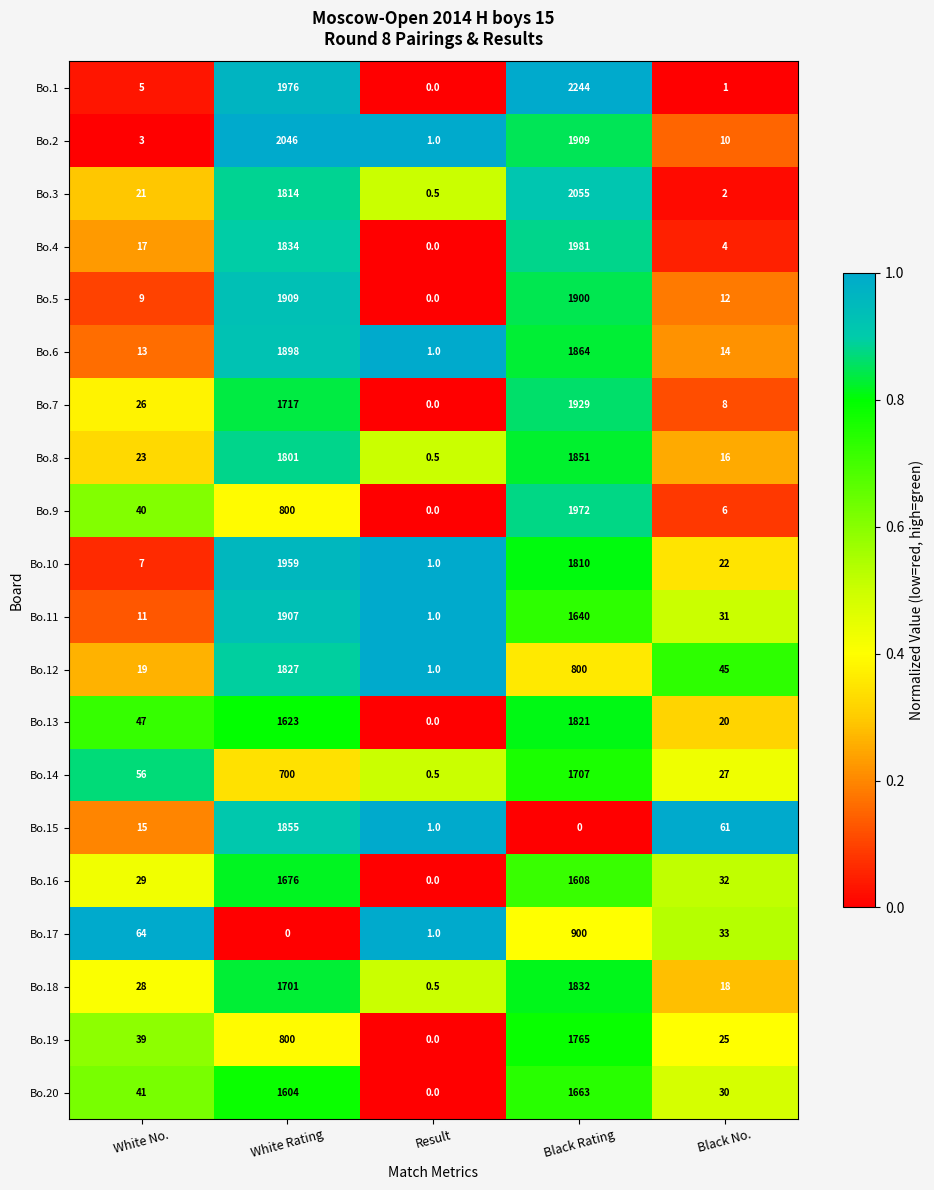

Between White No. and White Rating, which series saw the biggest shift?

Bo.2